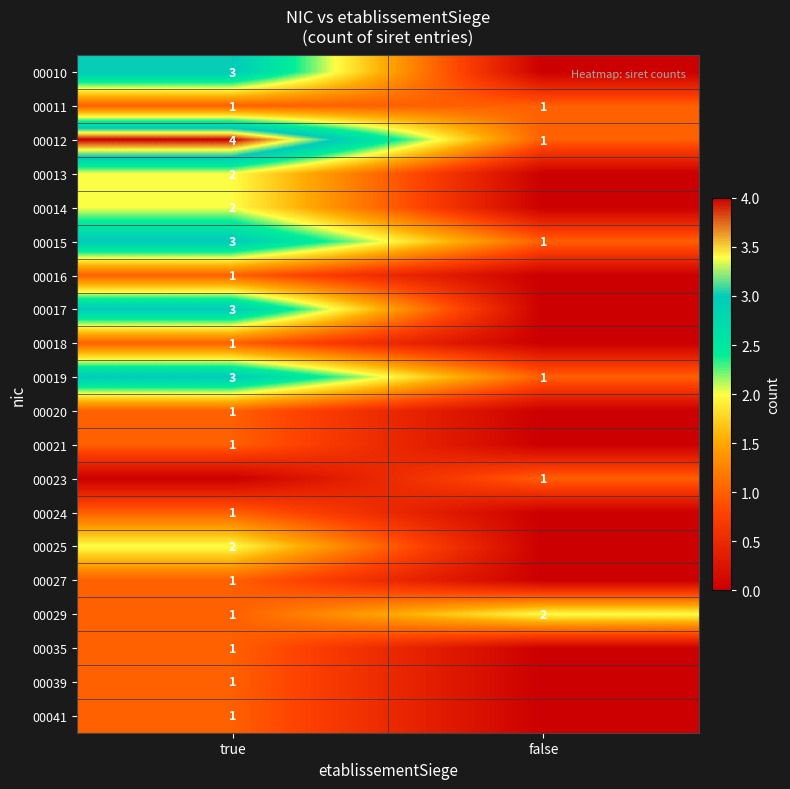

The value of 00024 at true is 0. True or false?

False